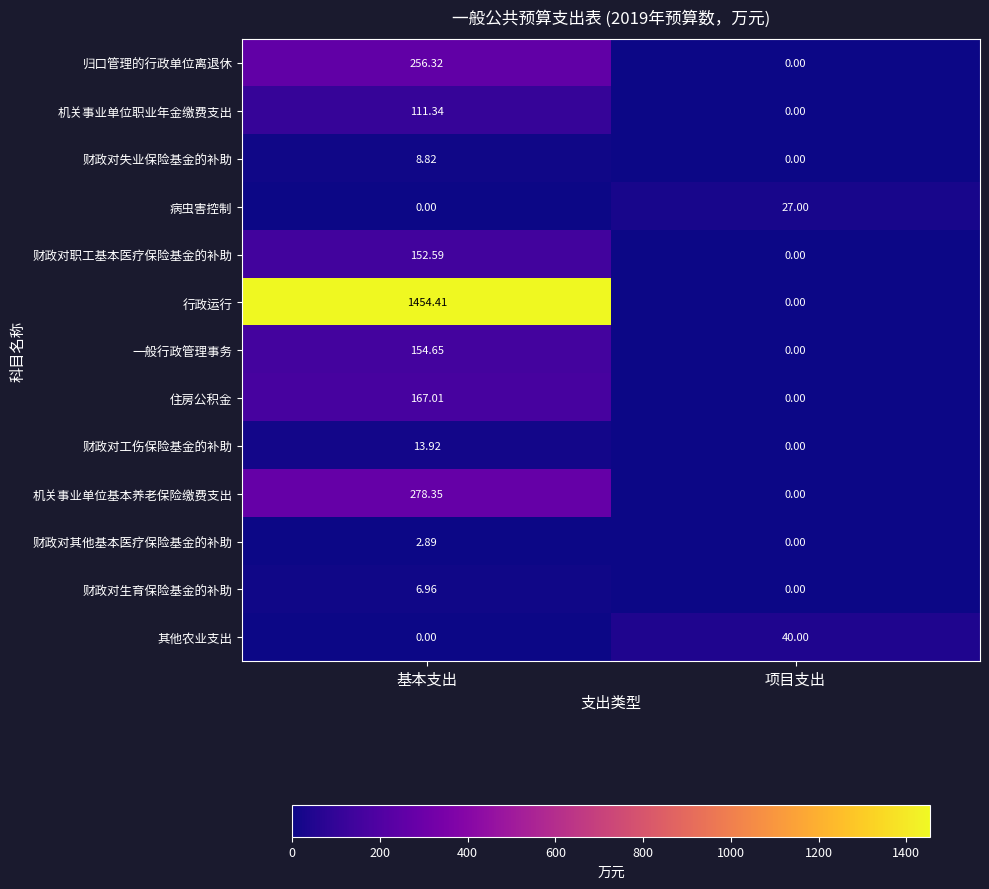

Rank the categories by 住房公积金 value from highest to lowest.

基本支出, 项目支出